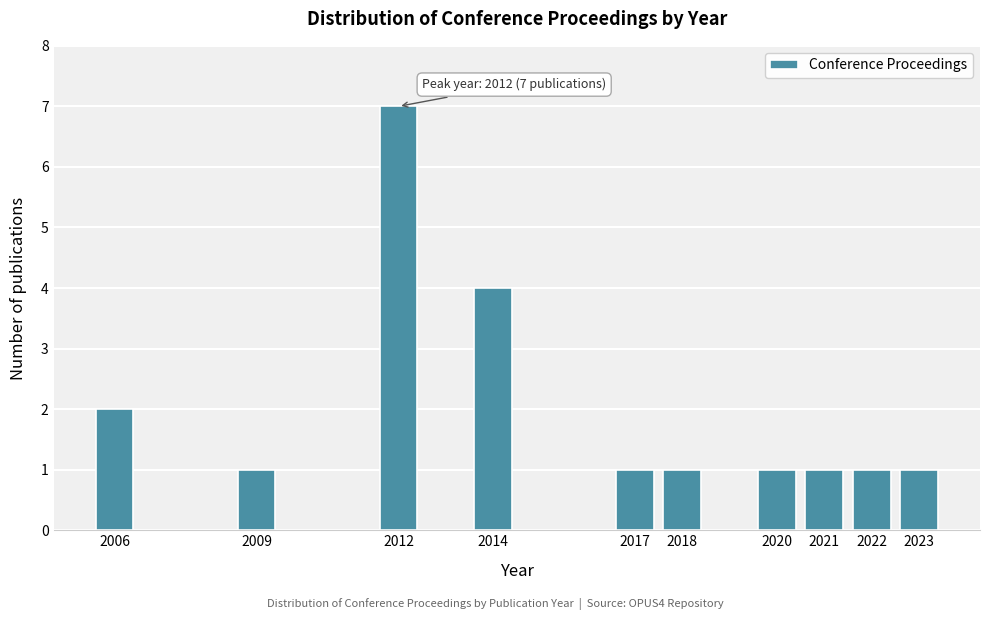

Reading left to right, transcribe all the data shown in this chart.

2006=2	2009=1	2012=7	2014=4	2017=1	2018=1	2020=1	2021=1	2022=1	2023=1